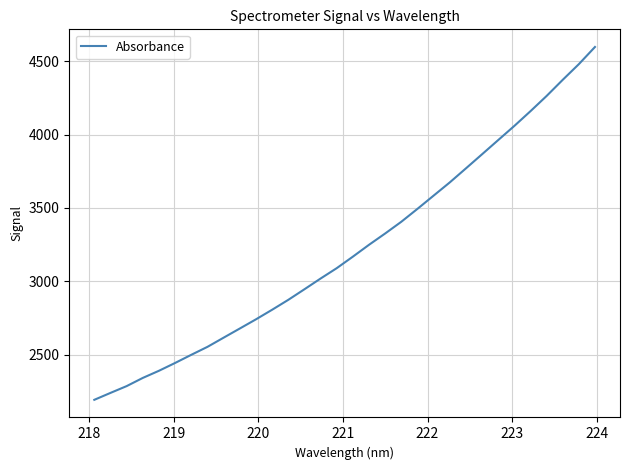

What is the average value?

3223.3